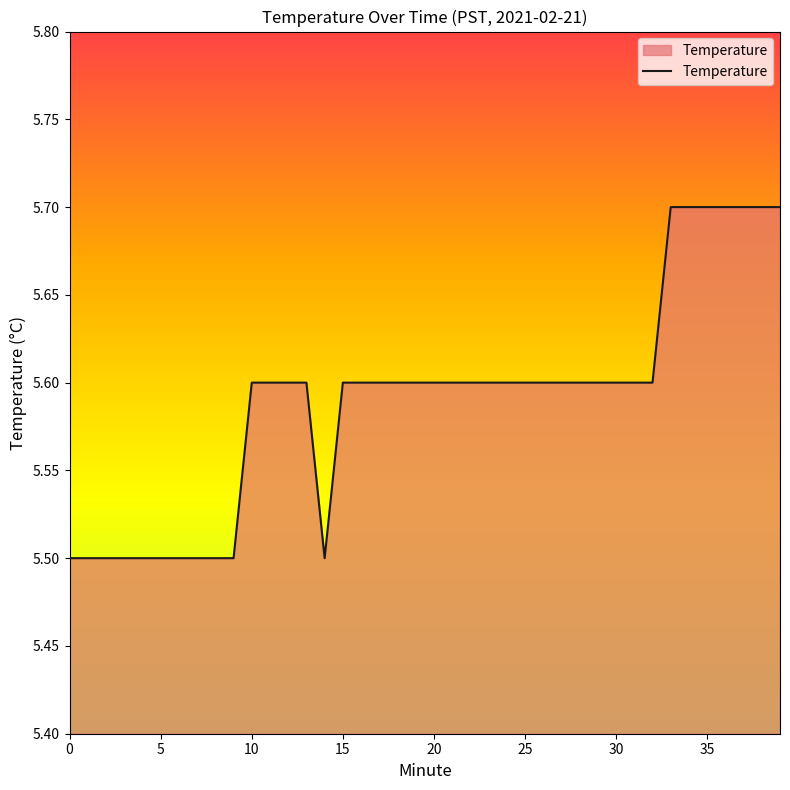

What is the smallest value displayed?

5.5